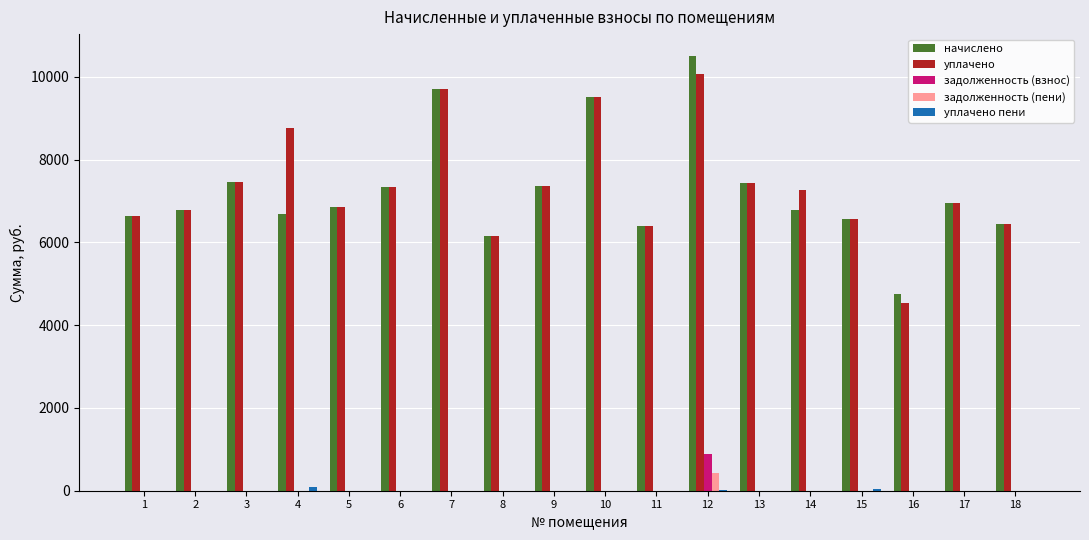

What value does the уплачено series have at 11?

6389.8